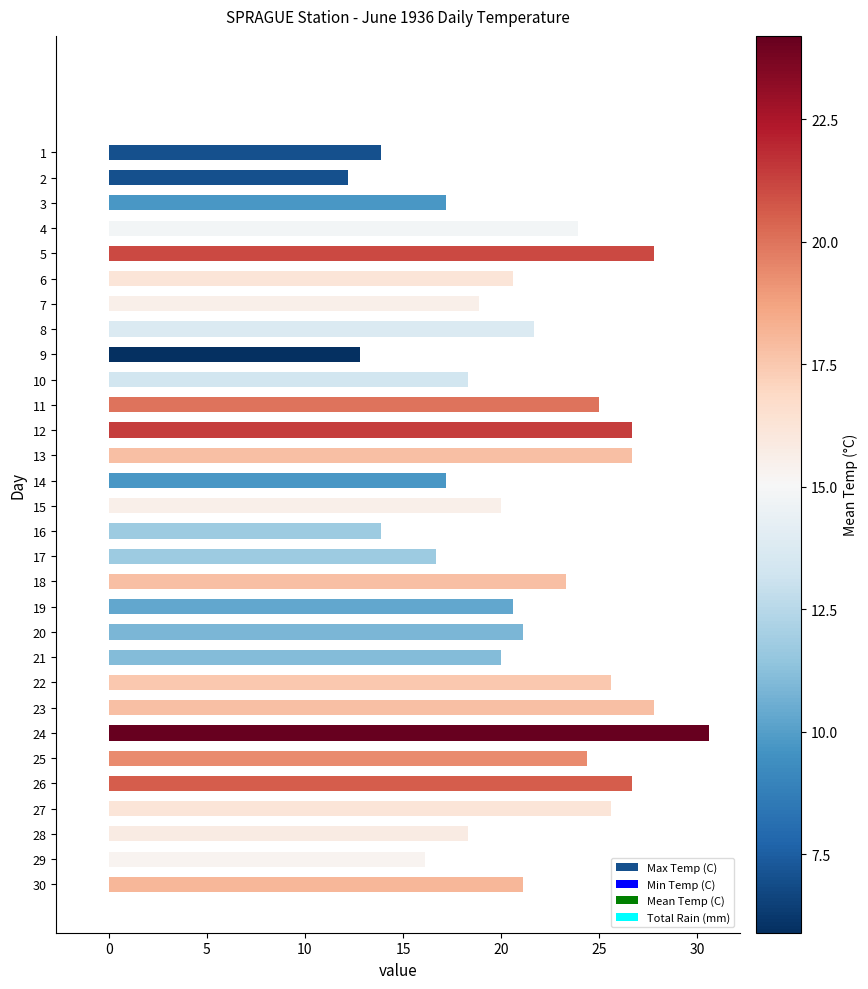

The chart shows a value of 24.4 at 25. True or false?

True